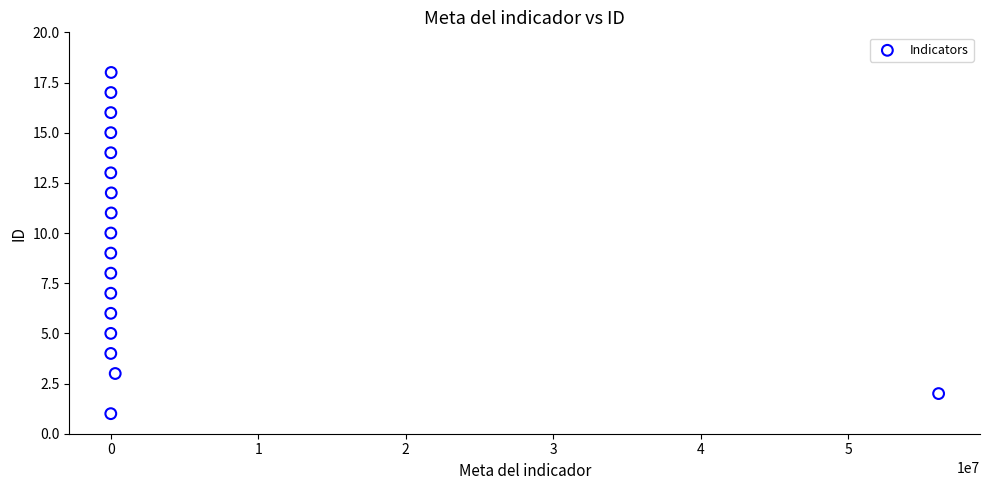

How many data points are displayed?

18